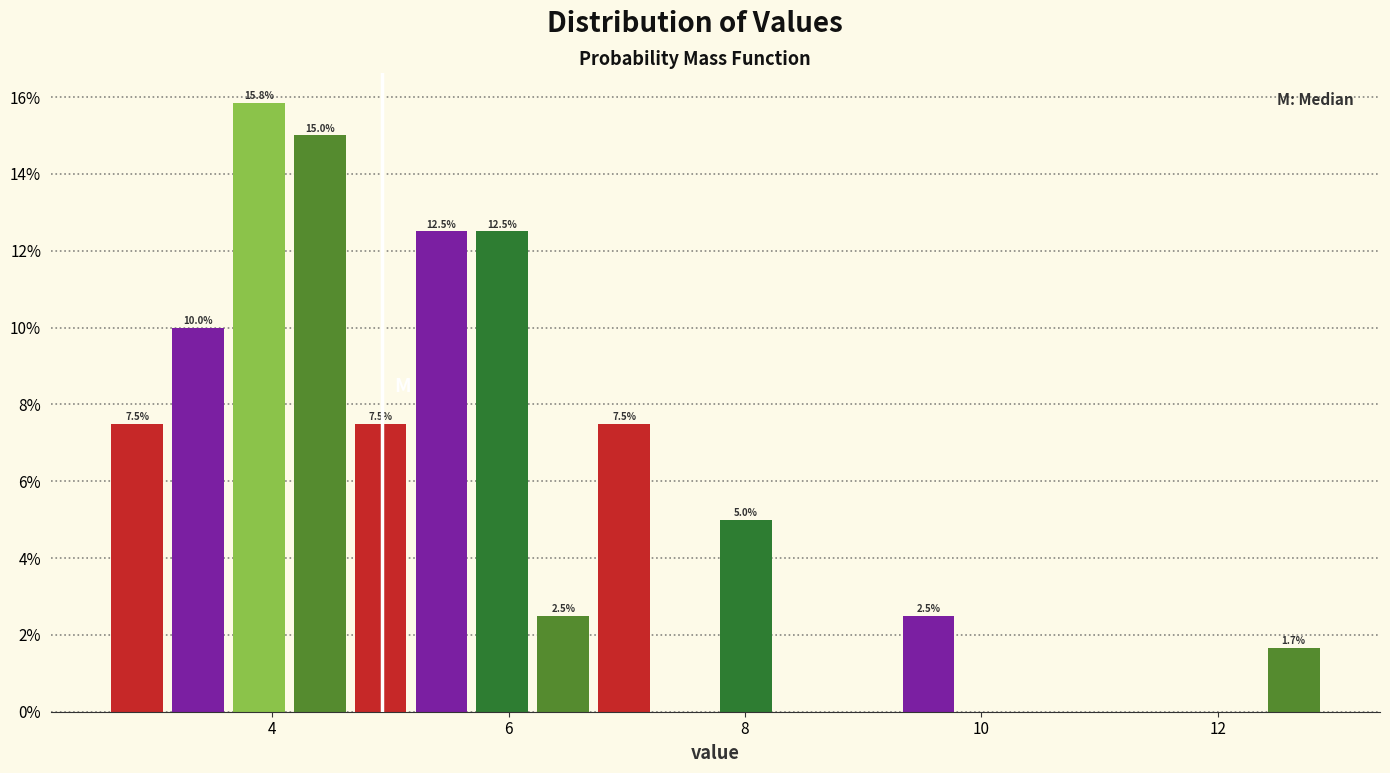

Around what value on the x-axis is the tallest bar? Give the approximate position of its centre, as read against the axis.

3.8